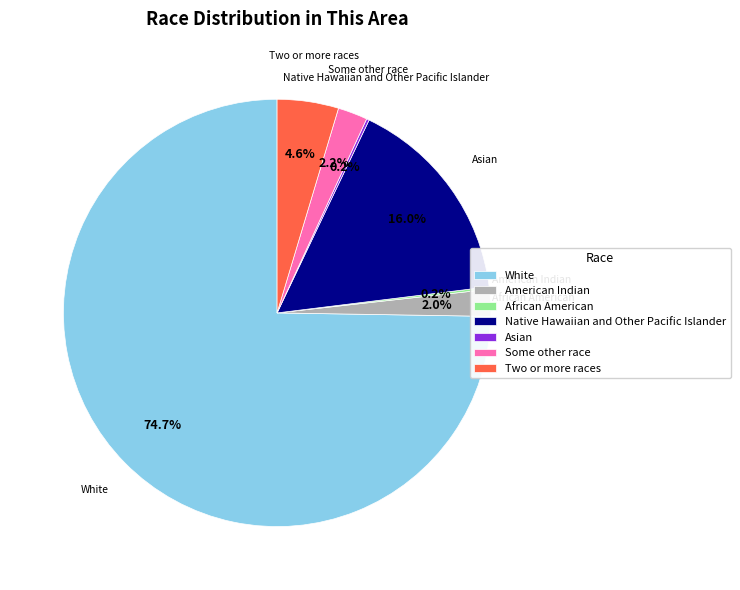

Which slice represents more than half of the pie?

White